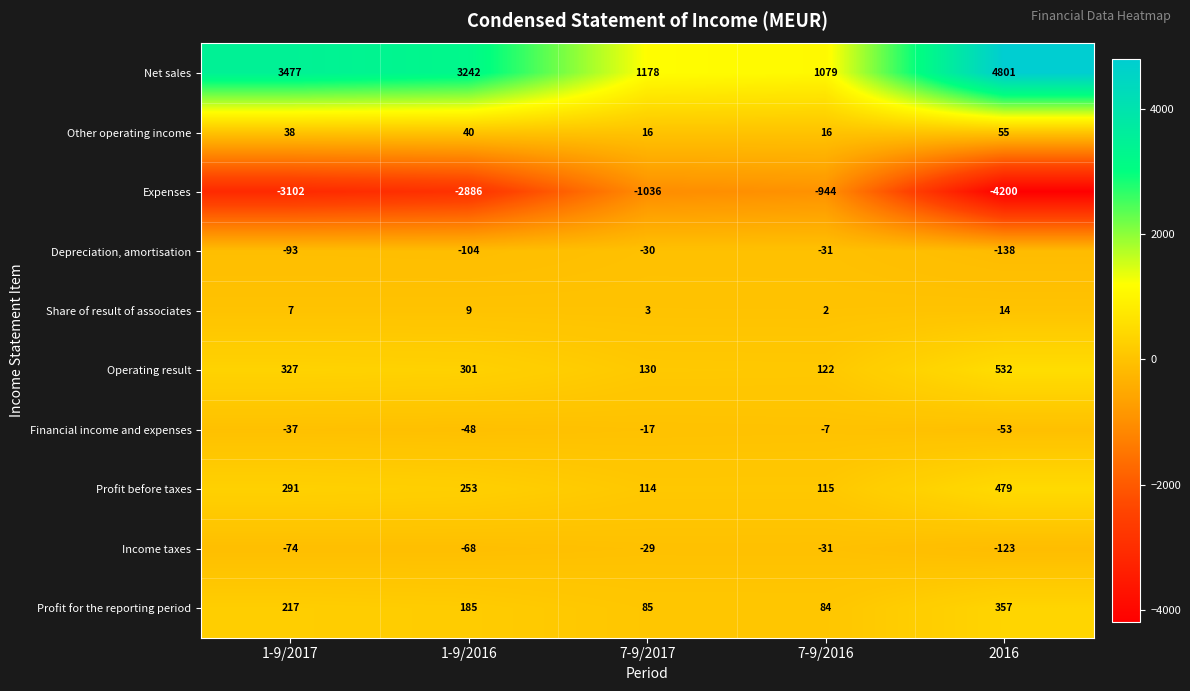

What is the spread (max minus min) of values at 1-9/2016?

6128